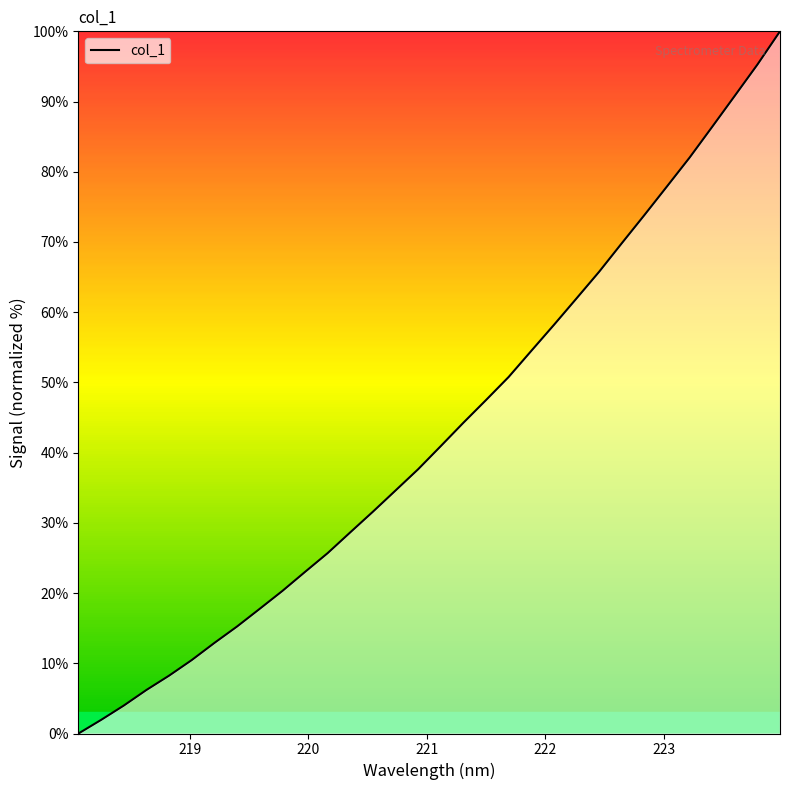

What is the sum of all values?

1378.1